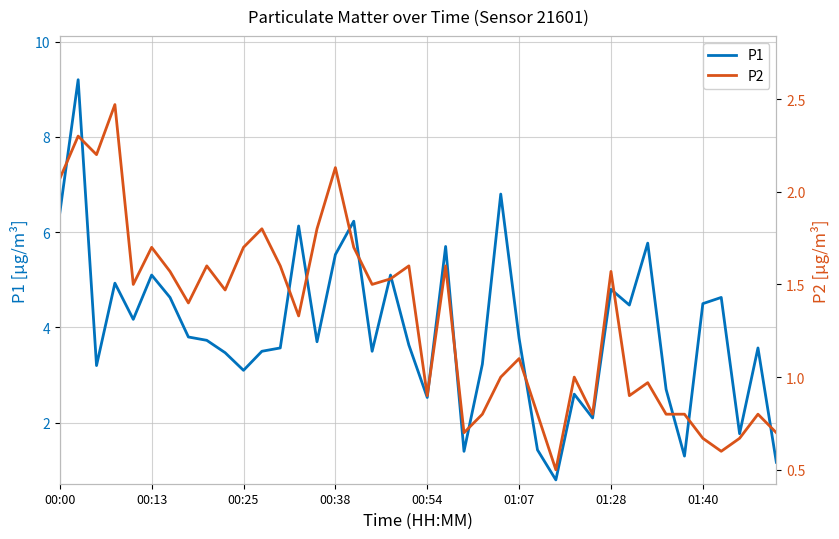

What position from the right is 29?

11